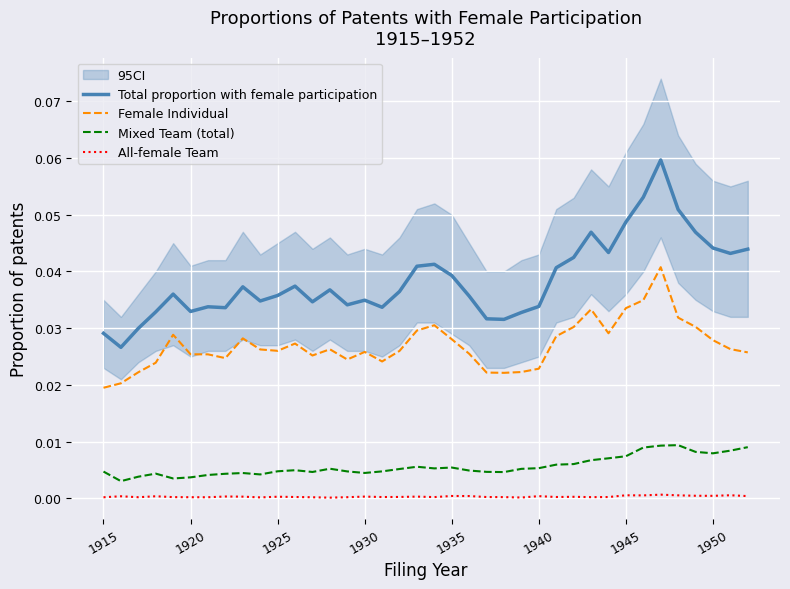

True or false: Female Individual and Mixed Team (total) intersect in this chart.

False